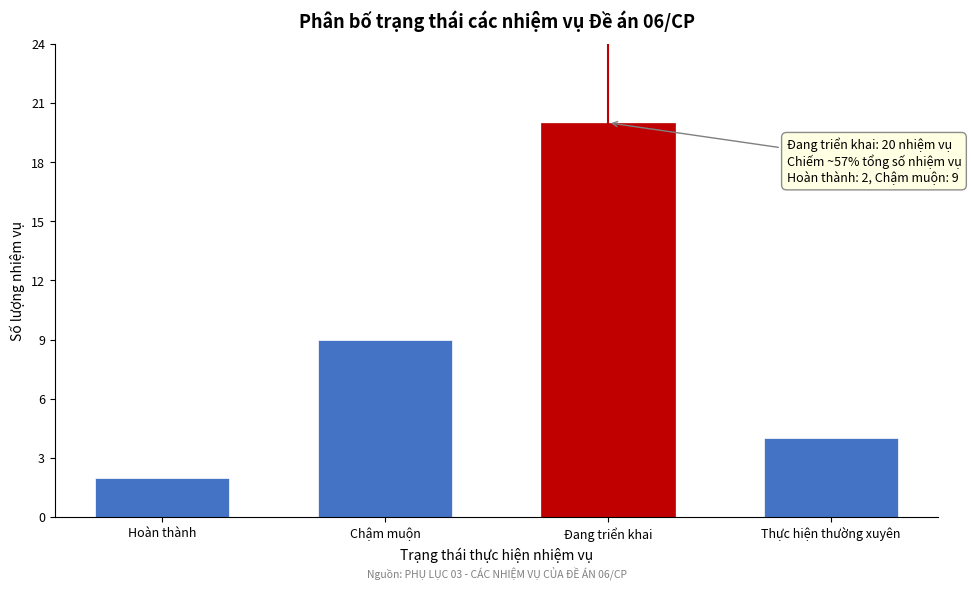

Reading left to right, list all the values displayed in this chart.

2	9	20	4